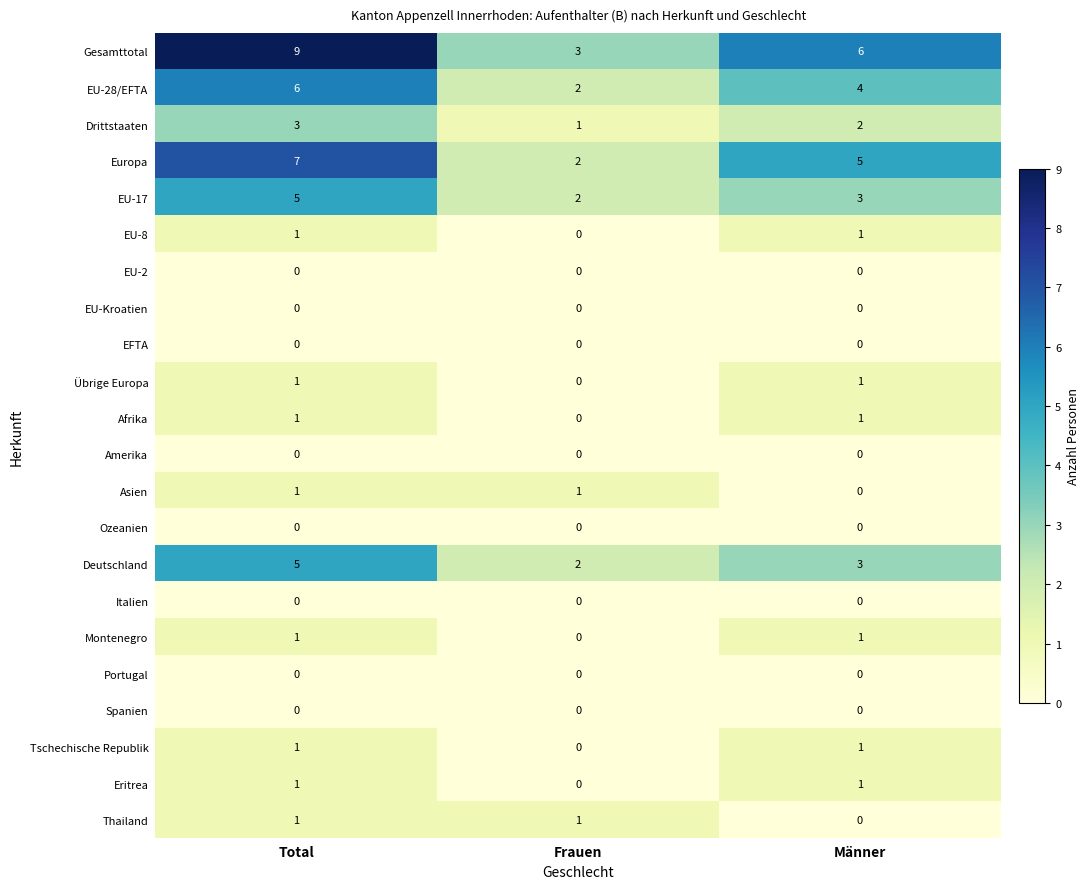

At which category is the sum across all series the highest?

Total